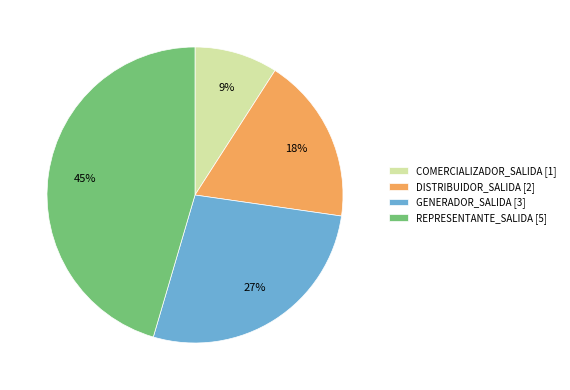

Between DISTRIBUIDOR_SALIDA and REPRESENTANTE_SALIDA, which is larger?

REPRESENTANTE_SALIDA